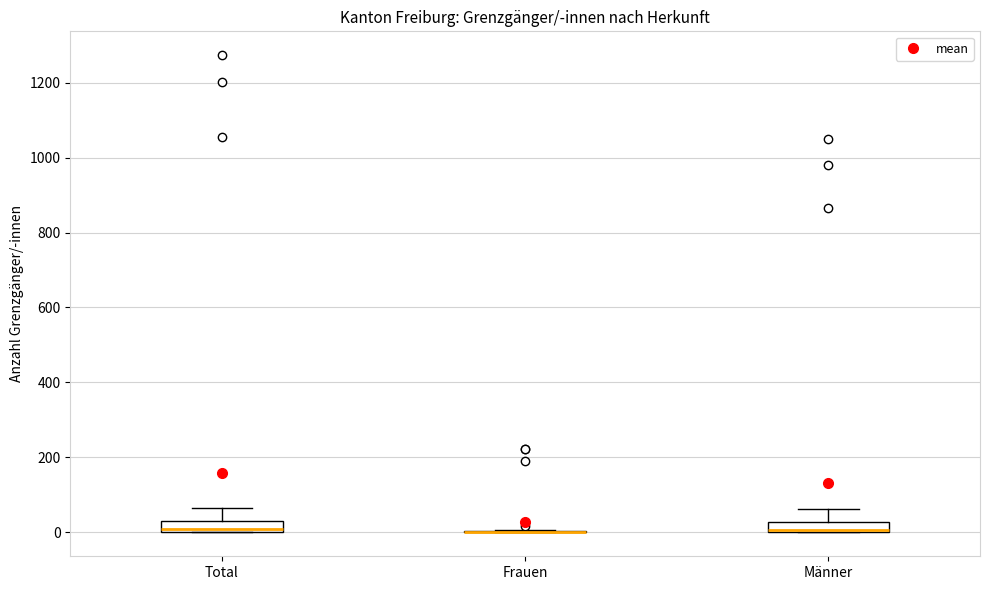

Where does the upper whisker of the box for Total end on the y-axis? The values are not printed on the chart, so give them approximately, as read against the axis.

60